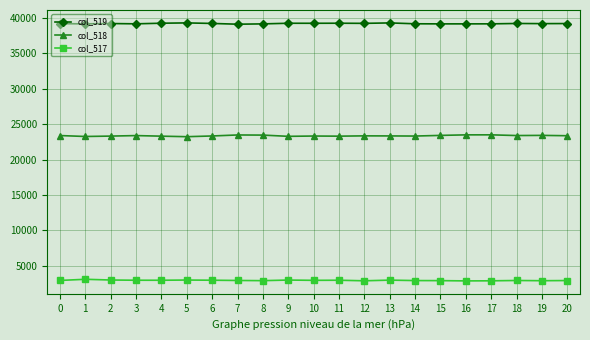

What is the difference between the highest and lowest values at 6?

36303